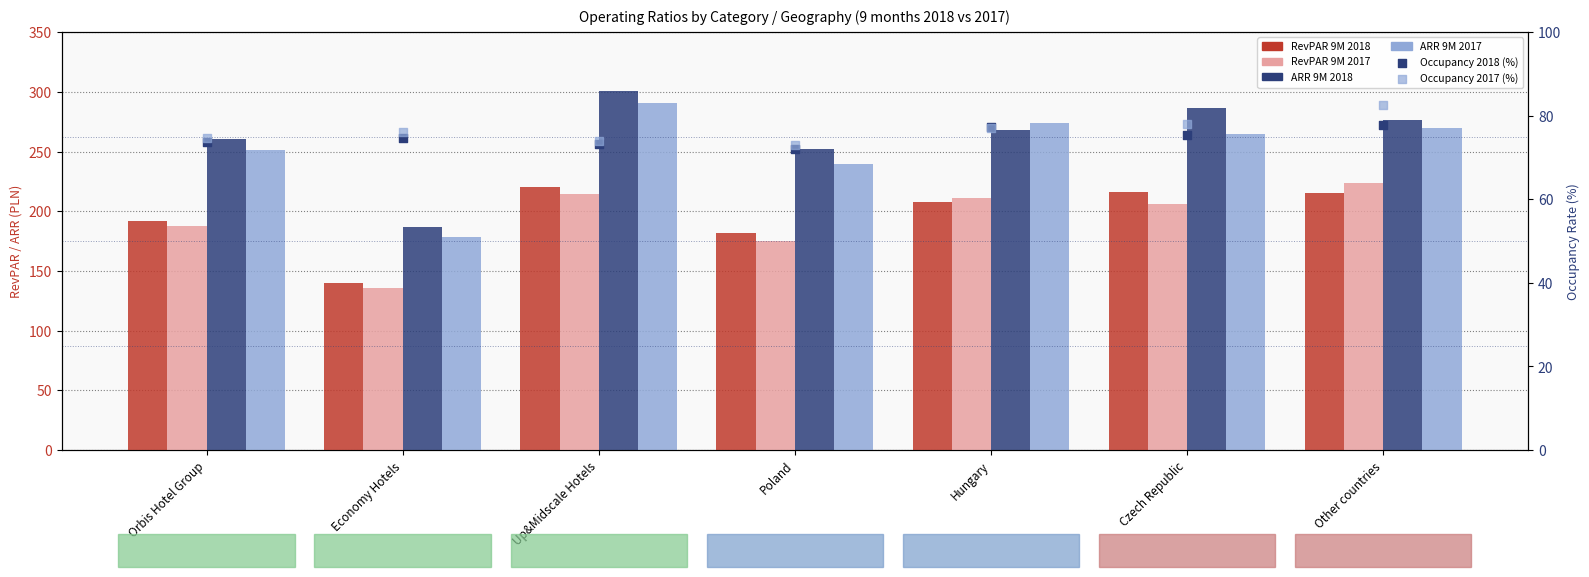

What are all the series names shown in the legend?

RevPAR 9M 2018, RevPAR 9M 2017, ARR 9M 2018, ARR 9M 2017, Occupancy 2018 (%), Occupancy 2017 (%)